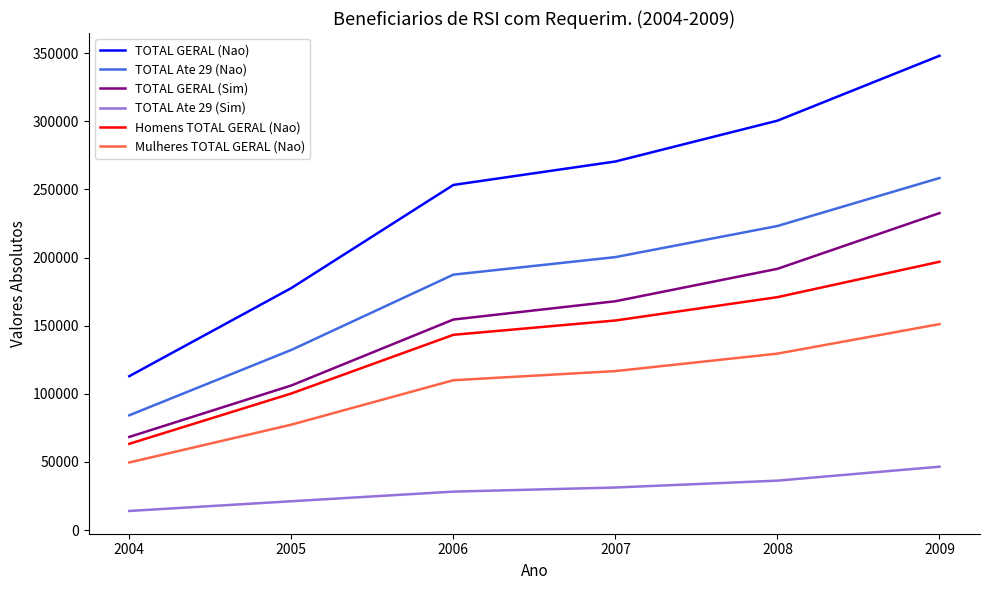

How many series are shown in this chart?

6